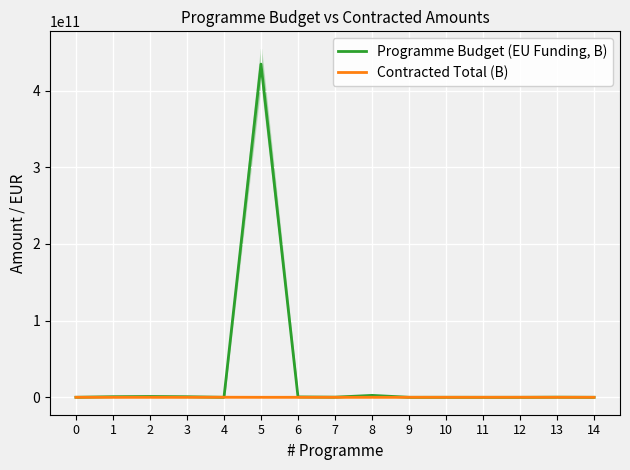

How many data points in Programme Budget (EU Funding, B) are less than 162855769?

7